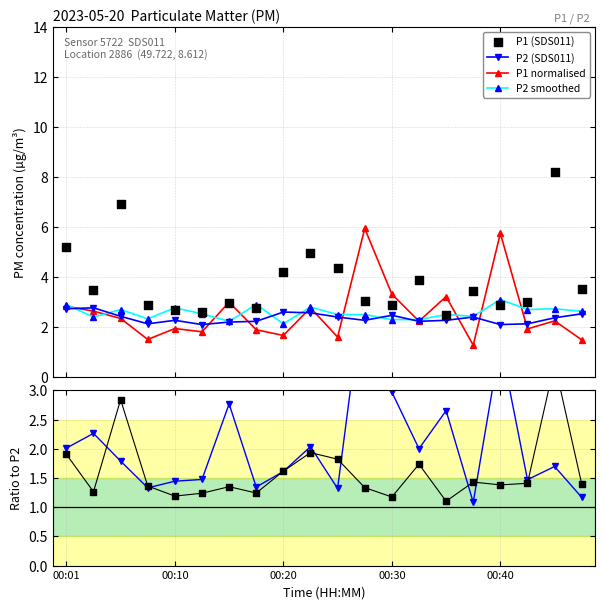

At which category is the sum across all series the highest?

11